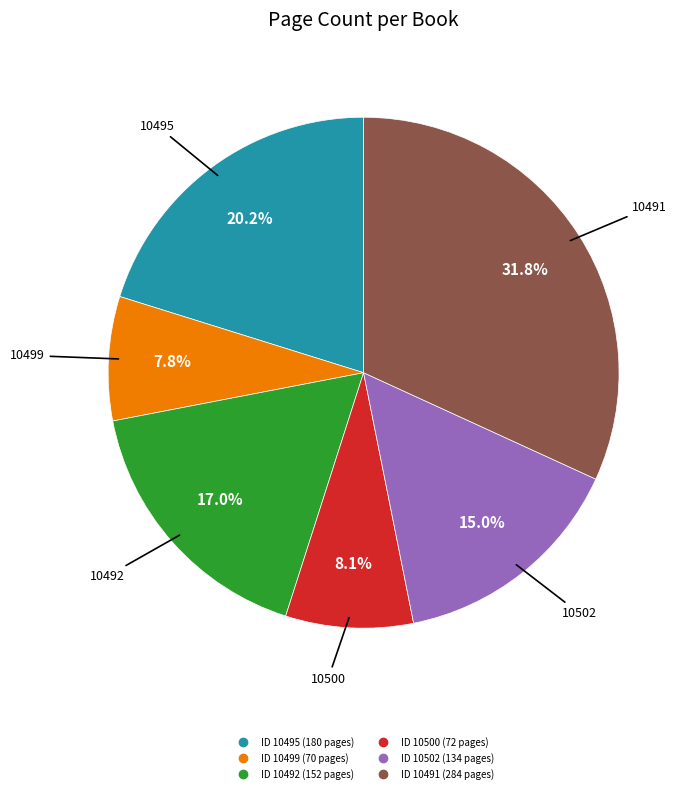

Is there any slice that represents more than half of the pie?

No